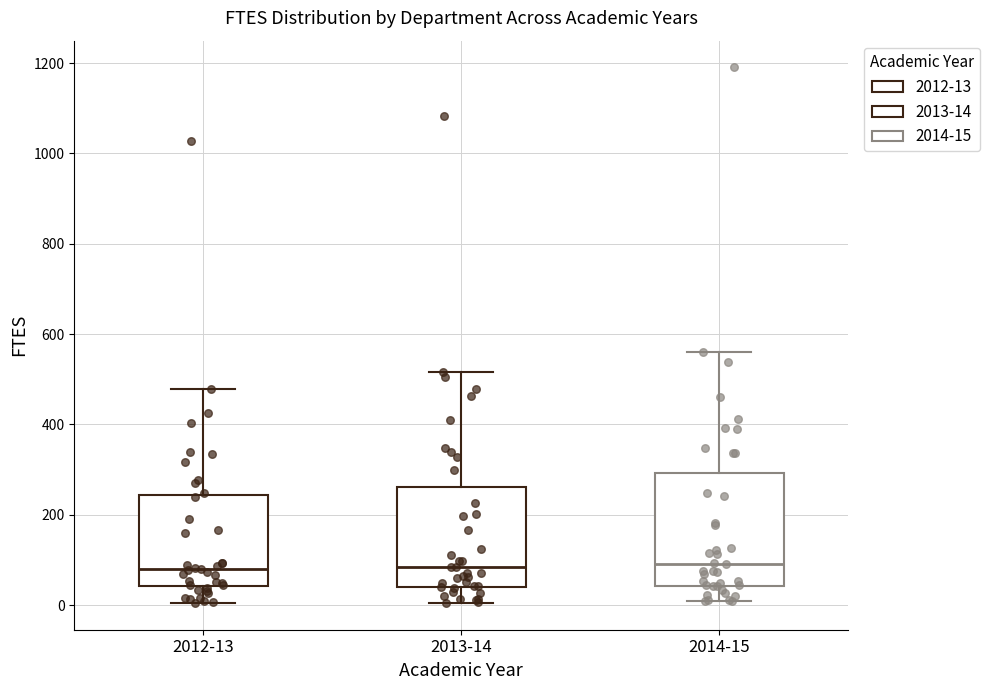

Reading left to right, transcribe this box plot: for each box, give where its median line is, the range the box spans, and where its two whiskers end, as read against the y-axis. The values are not printed on the chart, so give them approximately, as read against the axis.

2012-13: median 80, box 40 to 240, whiskers 0 to 480
2013-14: median 80, box 40 to 260, whiskers 0 to 520
2014-15: median 100, box 40 to 300, whiskers 0 to 560